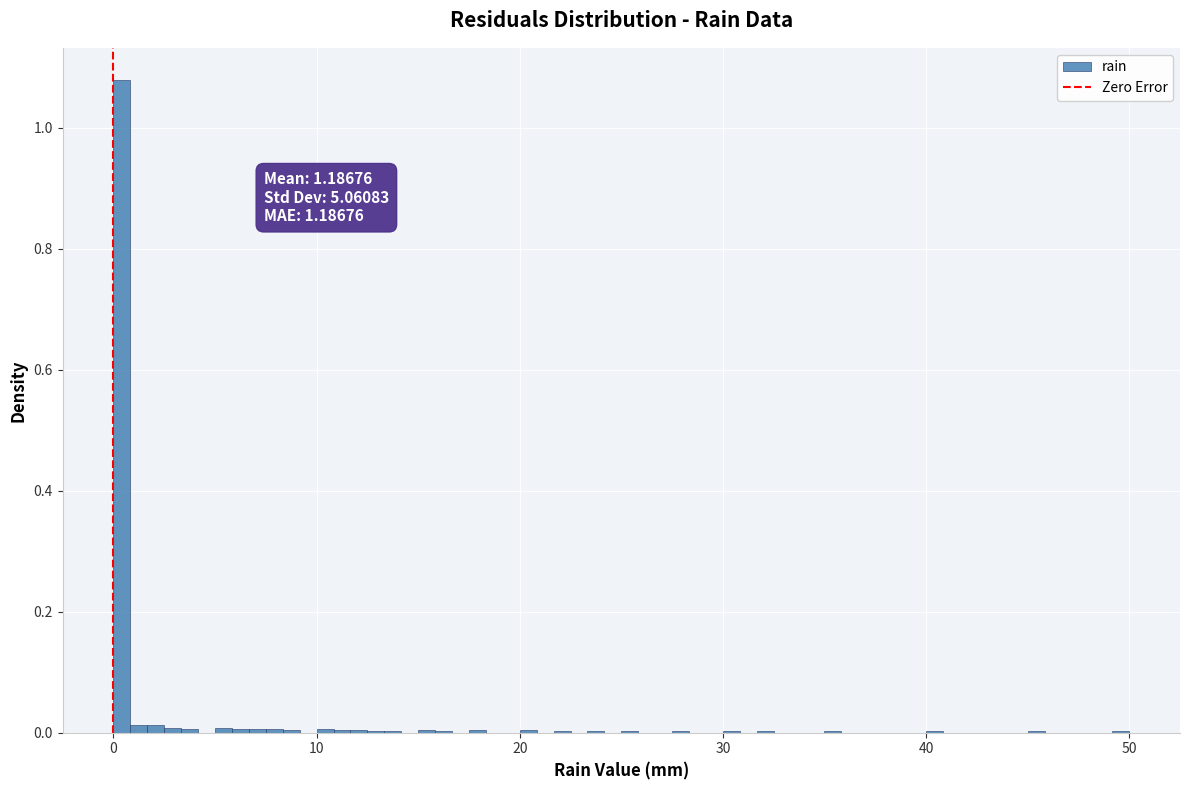

Around what value on the x-axis is the tallest bar? Give the approximate position of its centre, as read against the axis.

0